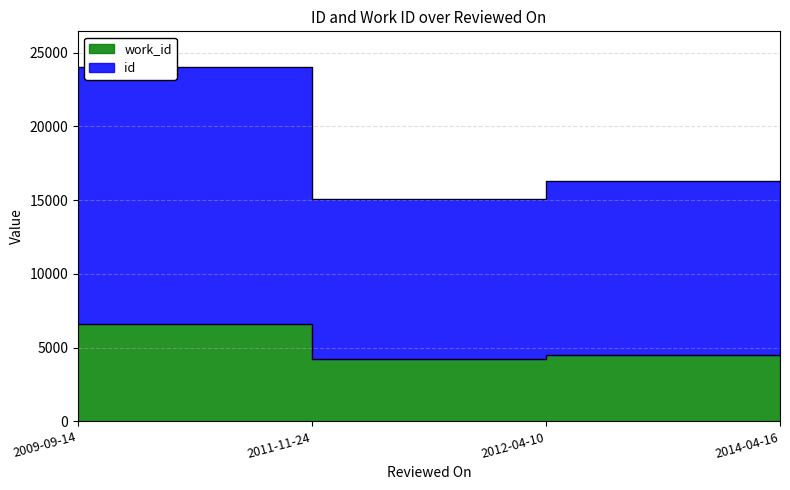

Which label corresponds to the smallest value in the chart?

2011-11-24